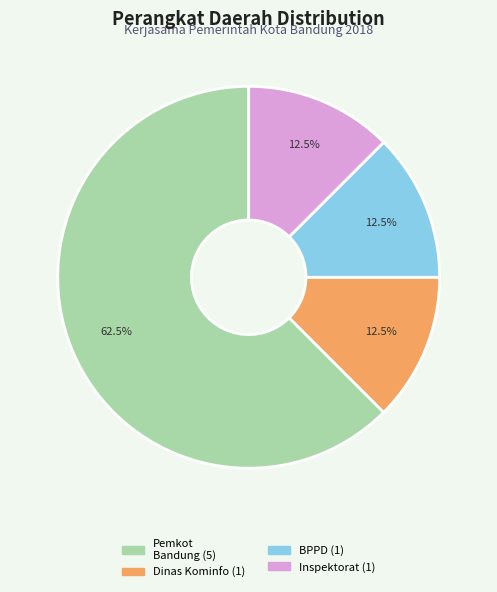

Is there a majority slice in this chart?

Yes